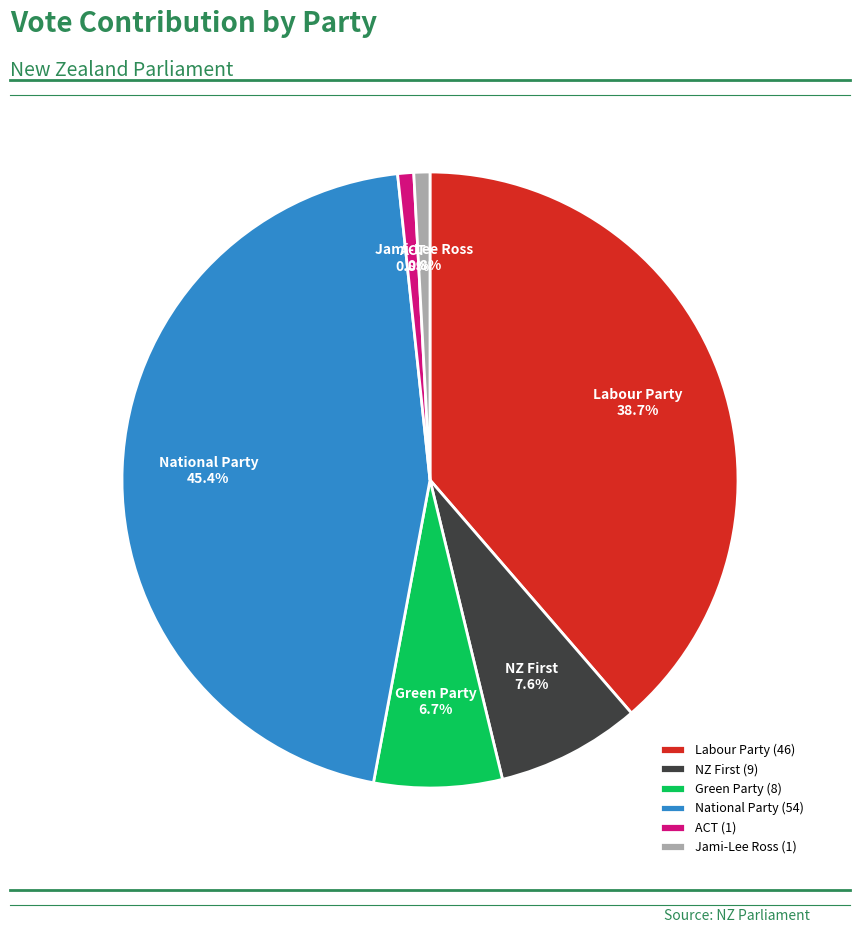

Between Green Party and Jami-Lee Ross, which is larger?

Green Party